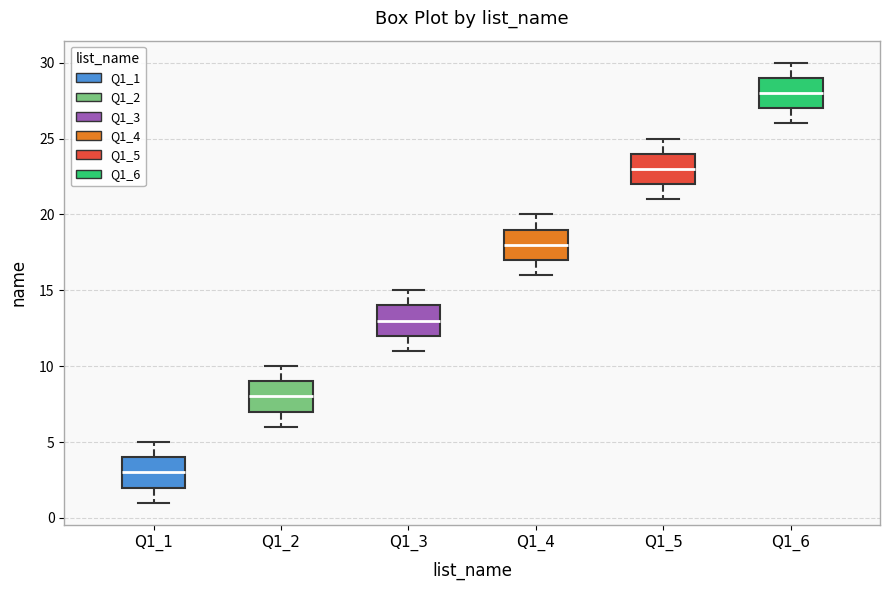

Reading left to right, read every box against the y-axis: the position of its median line, the range the box covers, and the ends of its whiskers. The values are not printed on the chart, so give them approximately, as read against the axis.

Q1_1: median 3, box 2 to 4, whiskers 1 to 5
Q1_2: median 8, box 7 to 9, whiskers 6 to 10
Q1_3: median 13, box 12 to 14, whiskers 11 to 15
Q1_4: median 18, box 17 to 19, whiskers 16 to 20
Q1_5: median 23, box 22 to 24, whiskers 21 to 25
Q1_6: median 28, box 27 to 29, whiskers 26 to 30